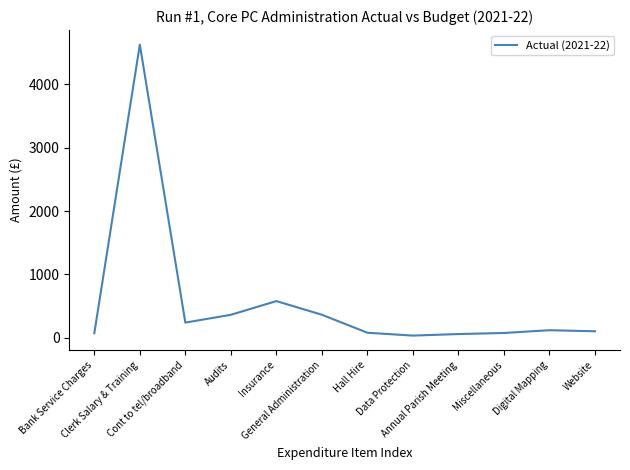

At which label does the data first exceed 120?

Clerk Salary & Training